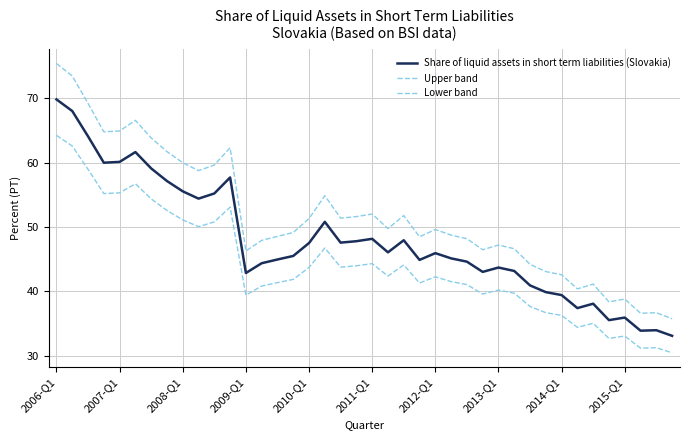

At which label does Upper band first exceed 49?

2006-Q1